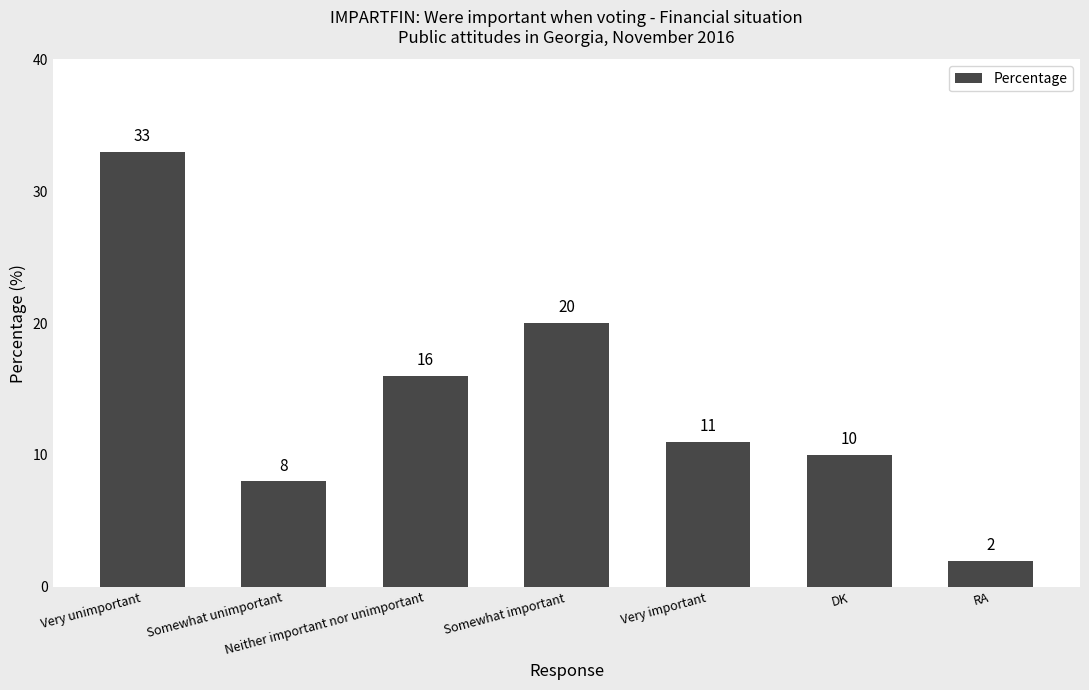

What is the sum of the values at Somewhat important and Very important?

31